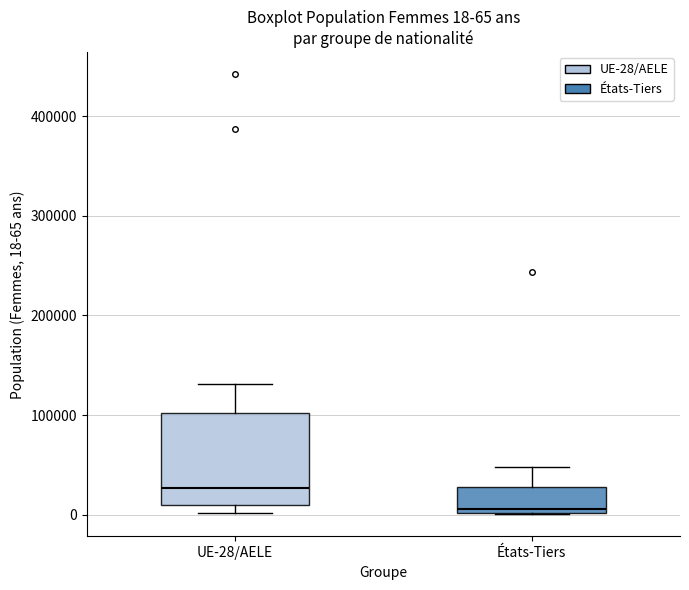

Which box has the highest median line?

UE-28/AELE